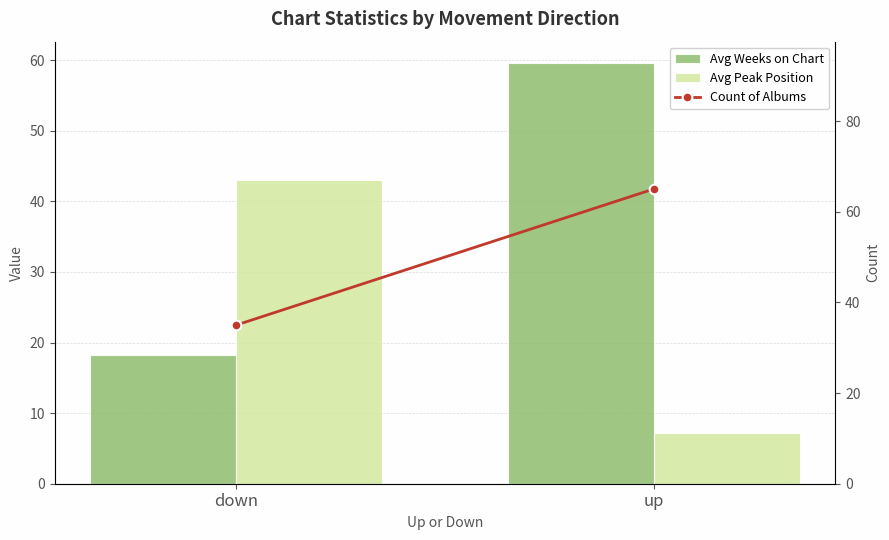

How many data points in Avg Weeks on Chart are above 59?

1